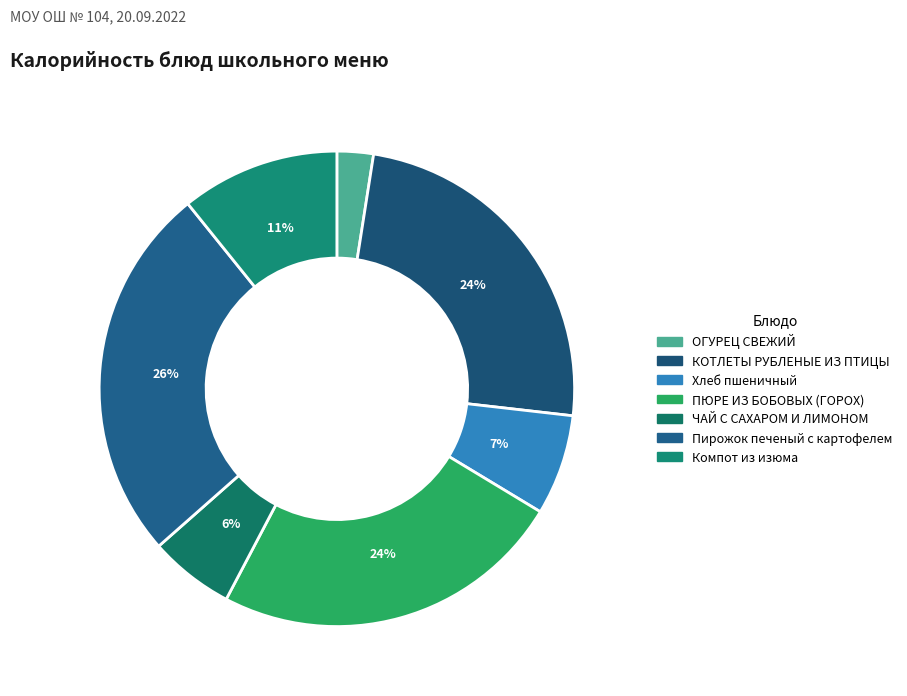

What percentage is the Компот из изюма slice, to the nearest percent?

11%